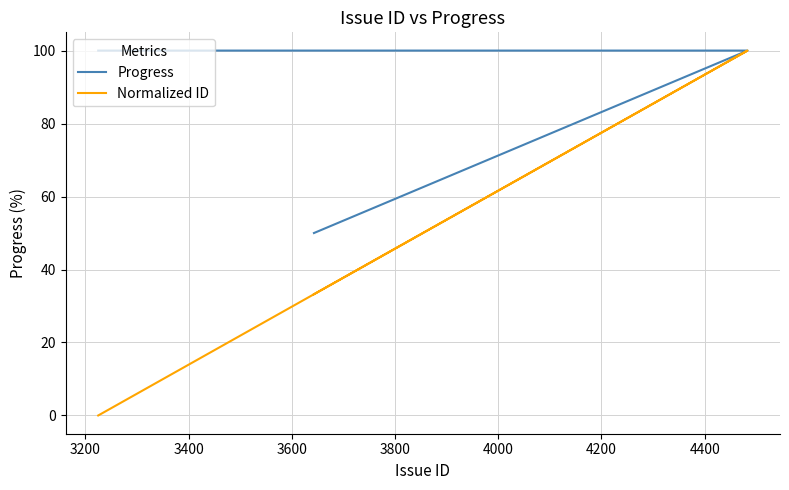

What is the label of the 35th point from the right?

3400